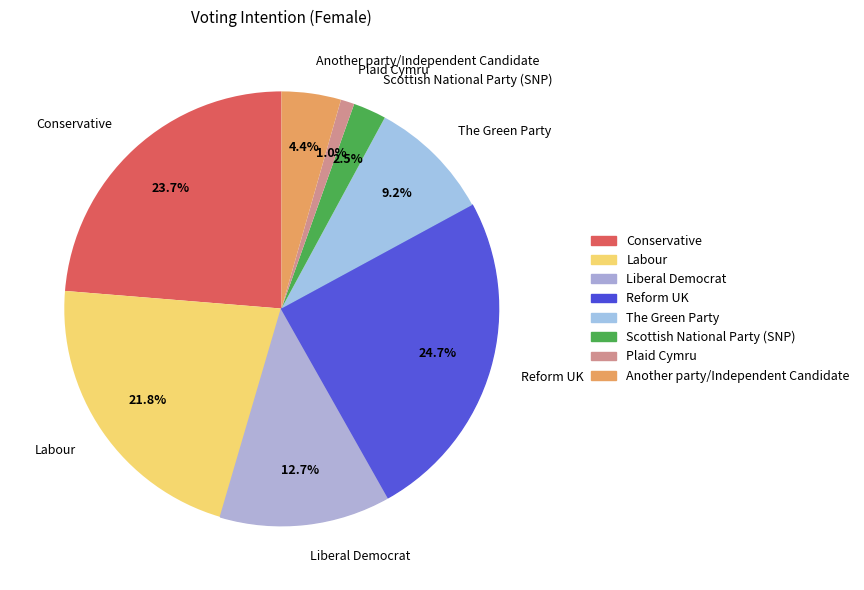

What is the largest slice in the pie chart?

Reform UK